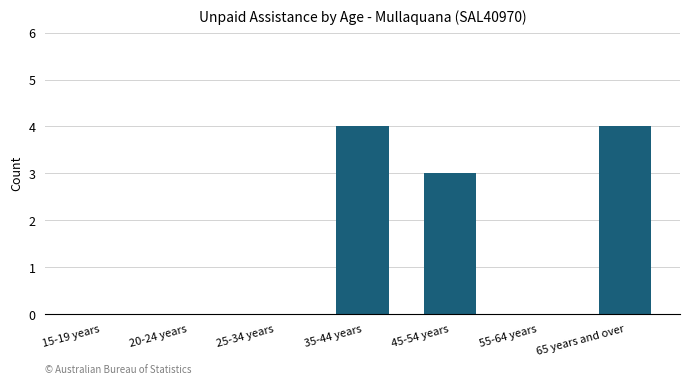

Where is the data nearest to the value 2?

45-54 years